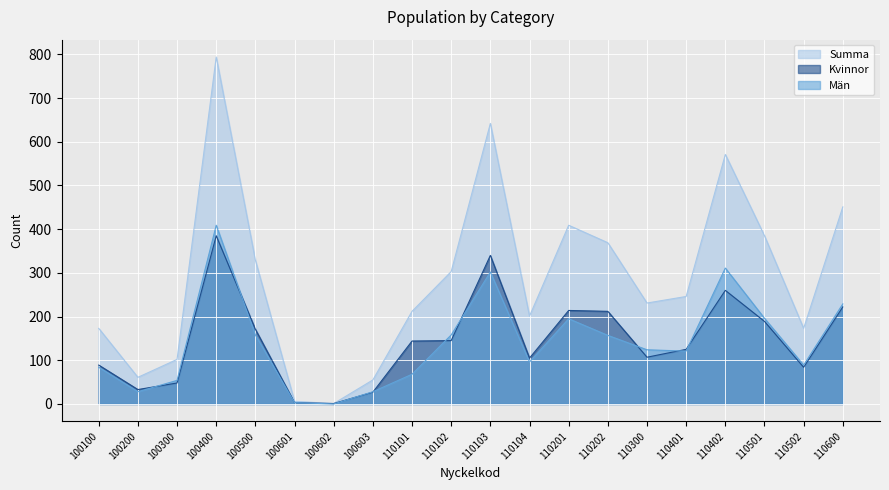

The Summa series shows 409 at 110102. True or false?

False